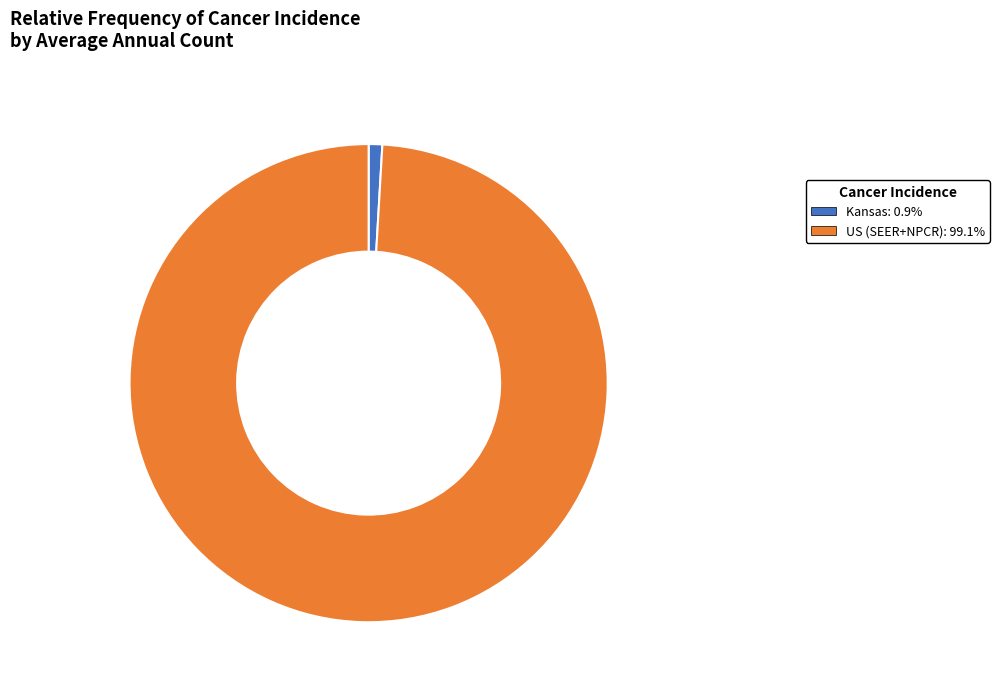

Which slice is the smallest?

Kansas